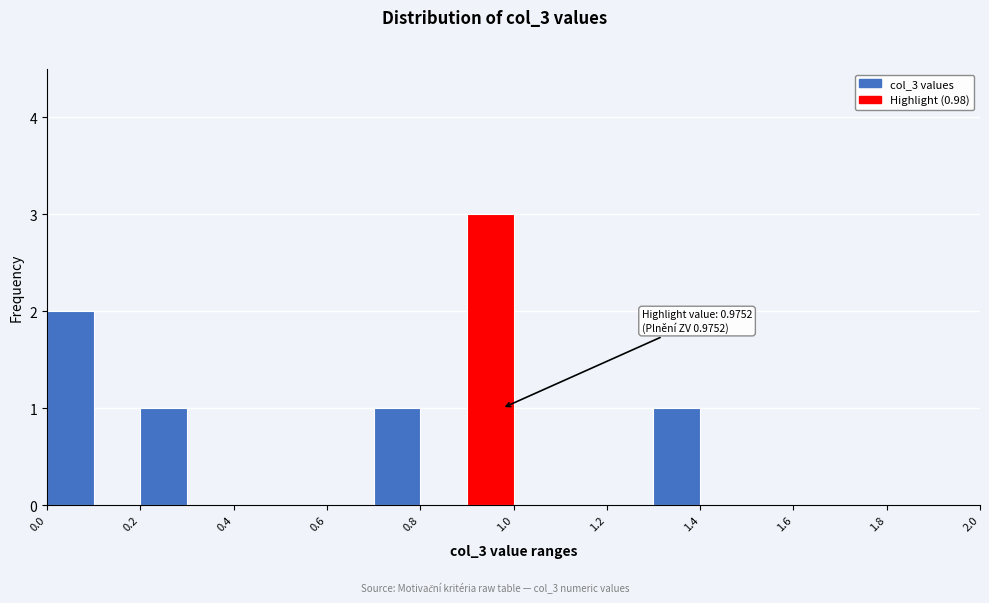

Which range on the x-axis has the tallest bar?

0.9 to 1.0